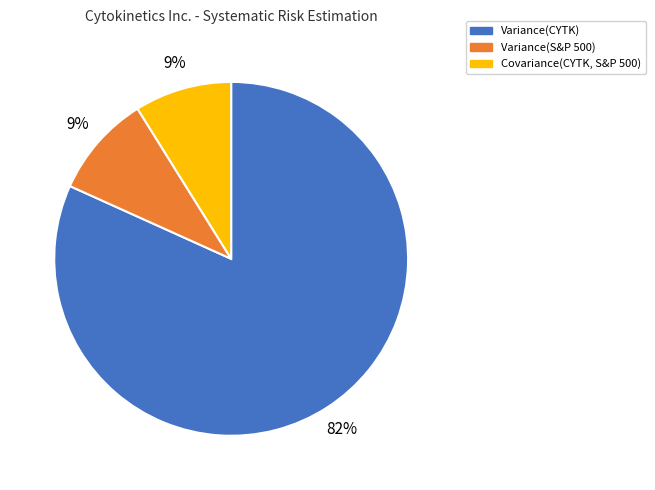

To the nearest percent, what is the average slice percentage?

33%